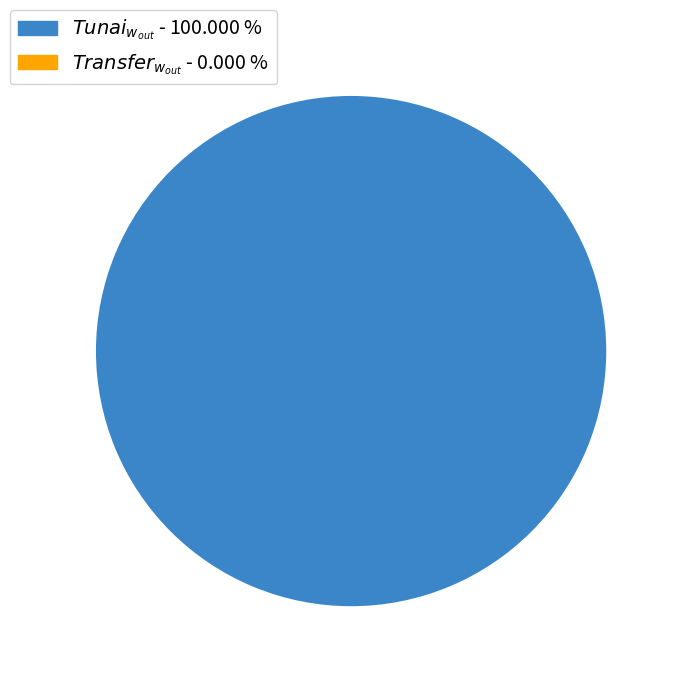

Is there a majority slice in this chart?

Yes